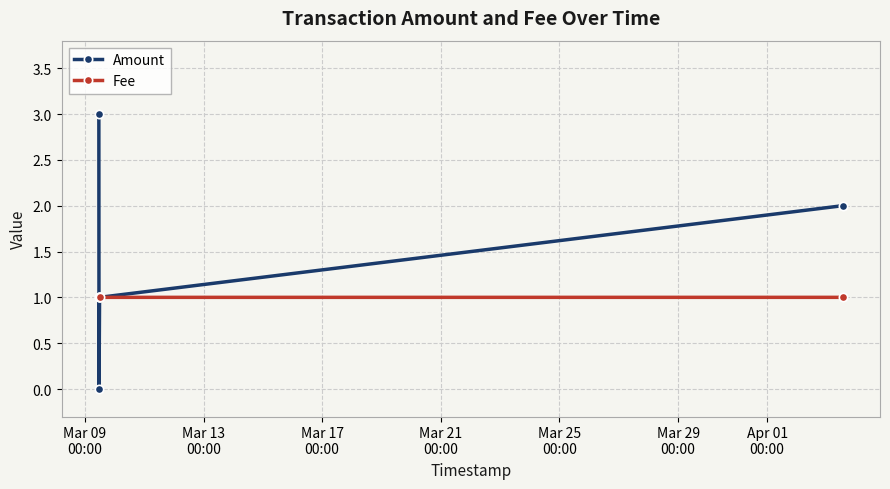

Which series has the widest spread of values?

Amount